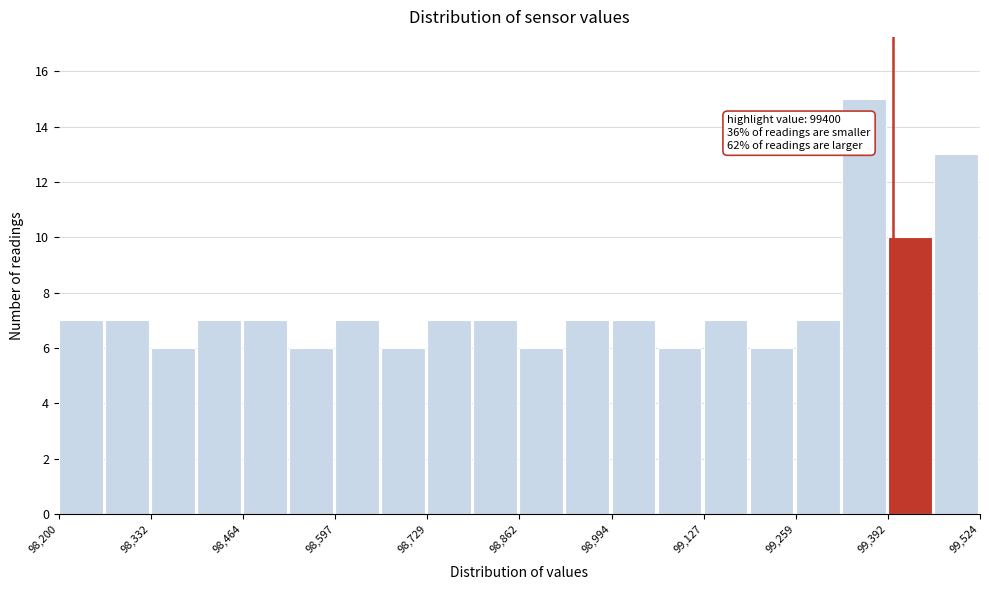

Around what value on the x-axis is the tallest bar? Give the approximate position of its centre, as read against the axis.

99360